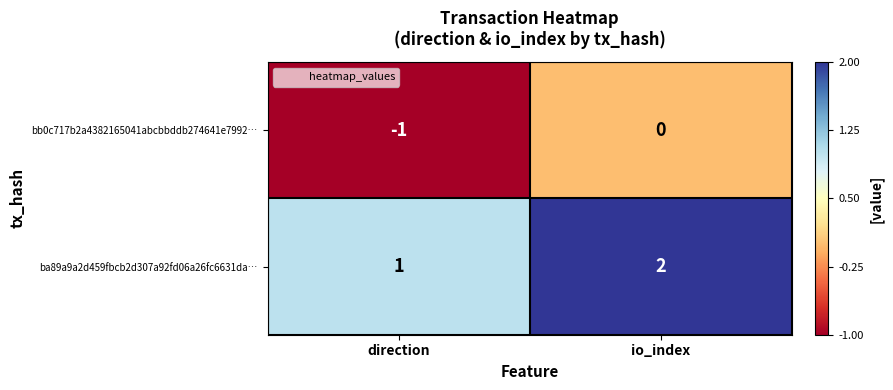

What is the spread (max minus min) of values at direction?

2